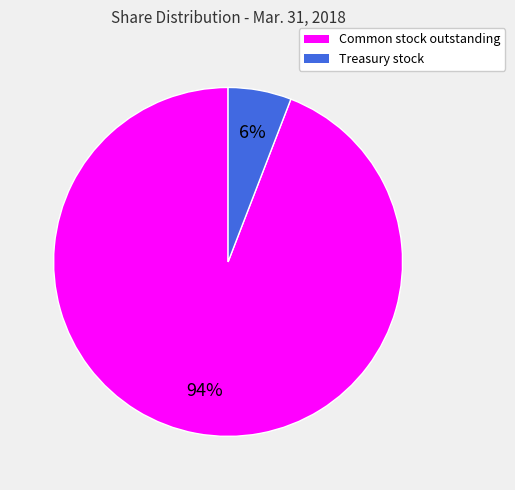

The Common stock outstanding slice represents 94% of the pie. True or false?

True